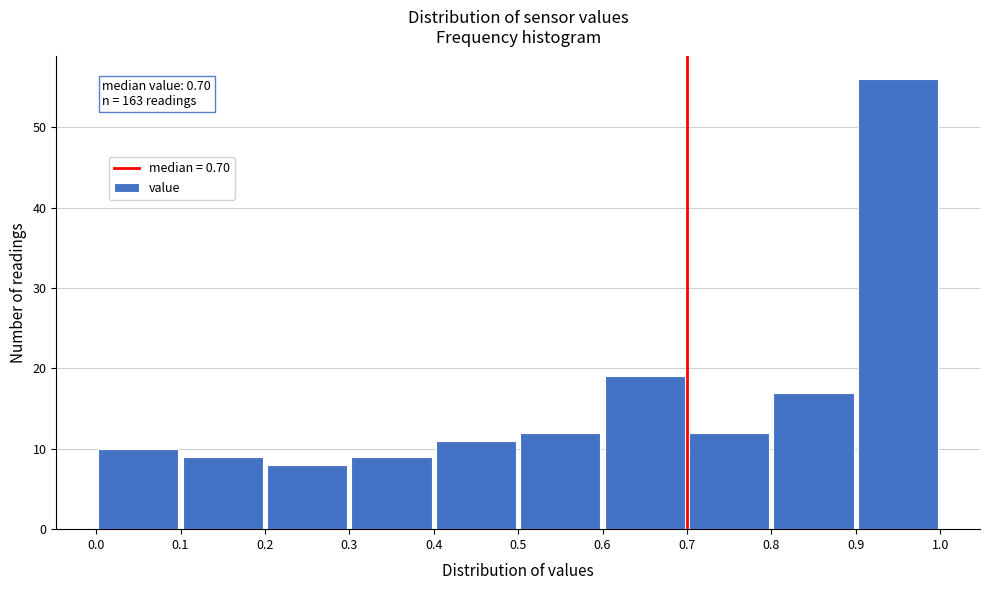

Which range on the x-axis has the tallest bar?

0.9 to 1.0